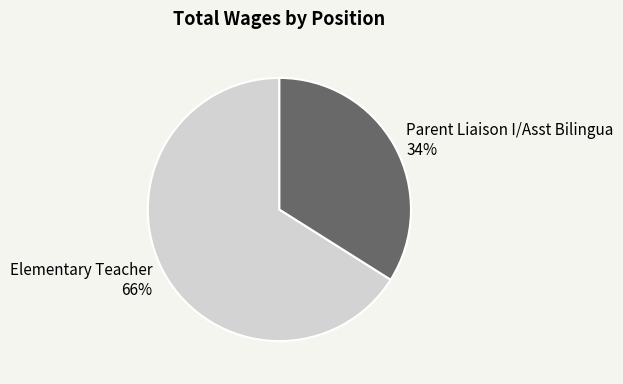

Which slice is the smallest?

Parent Liaison I/Asst Bilingua